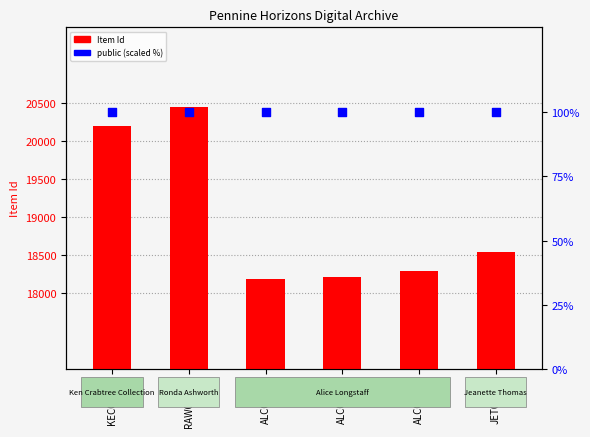

Which series has the largest Y range (max minus min)?

Item Id